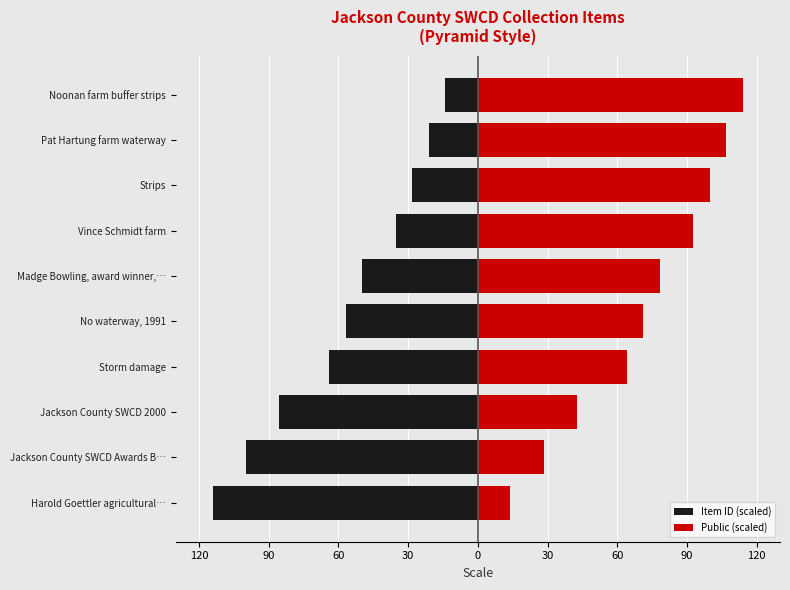

The Public (scaled) series shows 106.9 at Pat Hartung farm waterway. True or false?

True